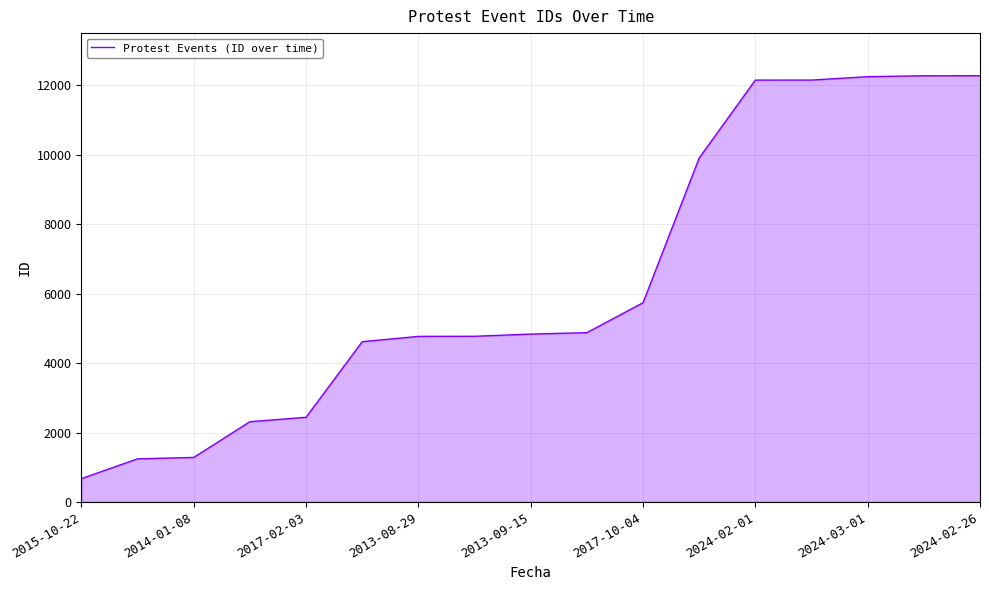

What is the maximum value shown in the chart?

12276